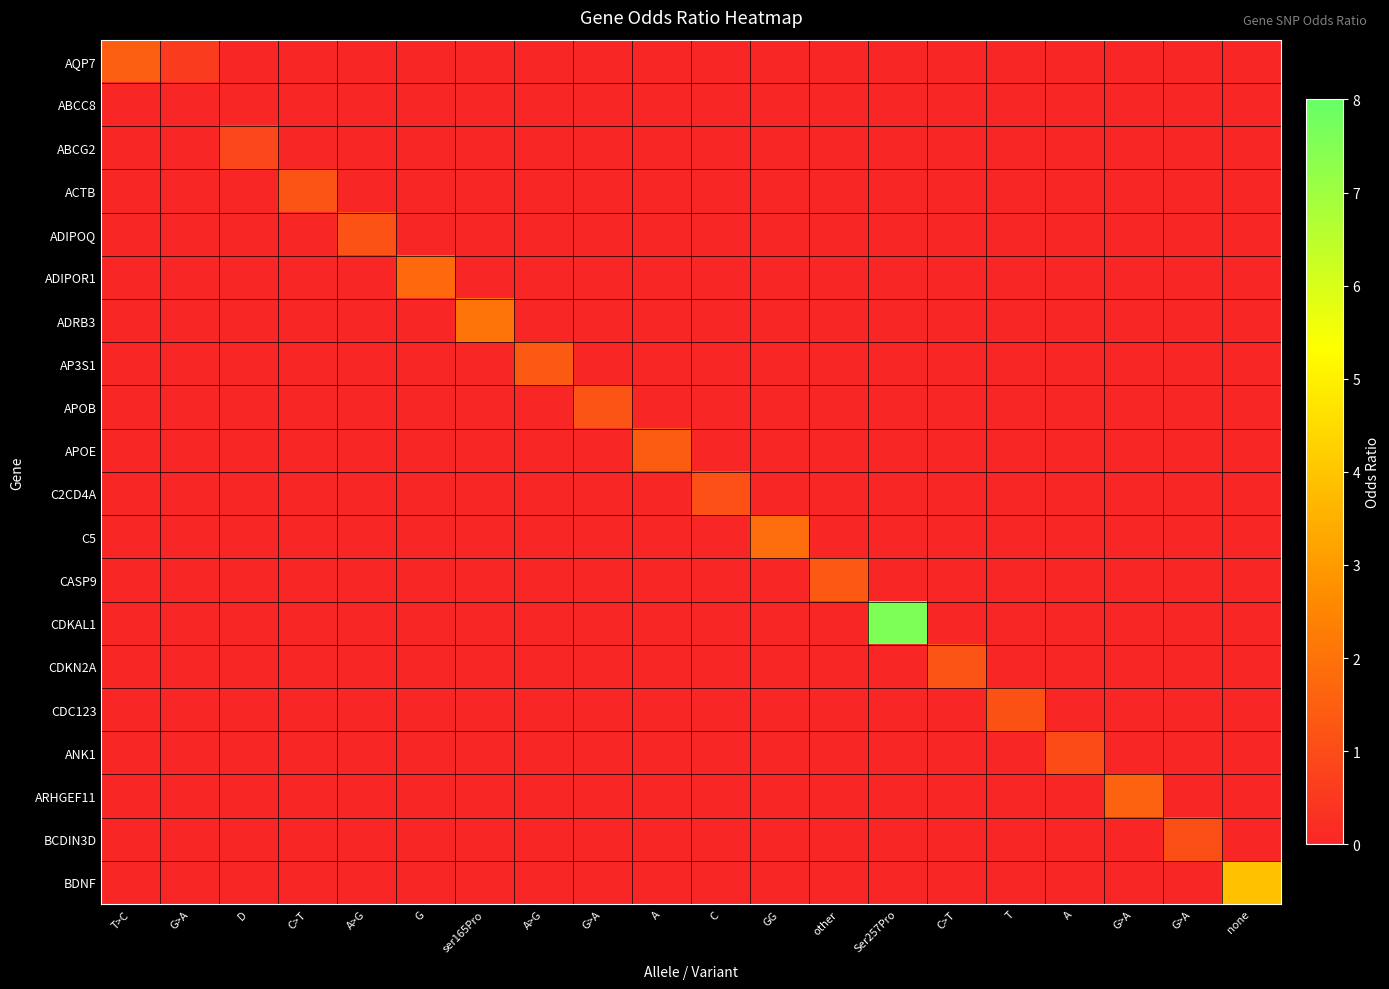

Reading right to left, transcribe all the data shown in this chart.

AQP7: none=0.0	G>A=0.0	G>A=0.0	A=0.0	T=0.0	C>T=0.0	Ser257Pro=0.0	other=0.0	GG=0.0	C=0.0	A=0.0	G>A=0.0	A>G=0.0	ser165Pro=0.0	G=0.0	A>G=0.0	C>T=0.0	D=0.0	G>A=0.6	T>C=1.5
ABCC8: none=0.0	G>A=0.0	G>A=0.0	A=0.0	T=0.0	C>T=0.0	Ser257Pro=0.0	other=0.0	GG=0.0	C=0.0	A=0.0	G>A=0.0	A>G=0.0	ser165Pro=0.0	G=0.0	A>G=0.0	C>T=0.0	D=0.0	G>A=0.0	T>C=0.0
ABCG2: none=0.0	G>A=0.0	G>A=0.0	A=0.0	T=0.0	C>T=0.0	Ser257Pro=0.0	other=0.0	GG=0.0	C=0.0	A=0.0	G>A=0.0	A>G=0.0	ser165Pro=0.0	G=0.0	A>G=0.0	C>T=0.0	D=0.9	G>A=0.0	T>C=0.0
ACTB: none=0.0	G>A=0.0	G>A=0.0	A=0.0	T=0.0	C>T=0.0	Ser257Pro=0.0	other=0.0	GG=0.0	C=0.0	A=0.0	G>A=0.0	A>G=0.0	ser165Pro=0.0	G=0.0	A>G=0.0	C>T=1.2	D=0.0	G>A=0.0	T>C=0.0
ADIPOQ: none=0.0	G>A=0.0	G>A=0.0	A=0.0	T=0.0	C>T=0.0	Ser257Pro=0.0	other=0.0	GG=0.0	C=0.0	A=0.0	G>A=0.0	A>G=0.0	ser165Pro=0.0	G=0.0	A>G=1.2	C>T=0.0	D=0.0	G>A=0.0	T>C=0.0
ADIPOR1: none=0.0	G>A=0.0	G>A=0.0	A=0.0	T=0.0	C>T=0.0	Ser257Pro=0.0	other=0.0	GG=0.0	C=0.0	A=0.0	G>A=0.0	A>G=0.0	ser165Pro=0.0	G=1.8	A>G=0.0	C>T=0.0	D=0.0	G>A=0.0	T>C=0.0
ADRB3: none=0.0	G>A=0.0	G>A=0.0	A=0.0	T=0.0	C>T=0.0	Ser257Pro=0.0	other=0.0	GG=0.0	C=0.0	A=0.0	G>A=0.0	A>G=0.0	ser165Pro=2.1	G=0.0	A>G=0.0	C>T=0.0	D=0.0	G>A=0.0	T>C=0.0
AP3S1: none=0.0	G>A=0.0	G>A=0.0	A=0.0	T=0.0	C>T=0.0	Ser257Pro=0.0	other=0.0	GG=0.0	C=0.0	A=0.0	G>A=0.0	A>G=1.4	ser165Pro=0.0	G=0.0	A>G=0.0	C>T=0.0	D=0.0	G>A=0.0	T>C=0.0
APOB: none=0.0	G>A=0.0	G>A=0.0	A=0.0	T=0.0	C>T=0.0	Ser257Pro=0.0	other=0.0	GG=0.0	C=0.0	A=0.0	G>A=1.2	A>G=0.0	ser165Pro=0.0	G=0.0	A>G=0.0	C>T=0.0	D=0.0	G>A=0.0	T>C=0.0
APOE: none=0.0	G>A=0.0	G>A=0.0	A=0.0	T=0.0	C>T=0.0	Ser257Pro=0.0	other=0.0	GG=0.0	C=0.0	A=1.4	G>A=0.0	A>G=0.0	ser165Pro=0.0	G=0.0	A>G=0.0	C>T=0.0	D=0.0	G>A=0.0	T>C=0.0
C2CD4A: none=0.0	G>A=0.0	G>A=0.0	A=0.0	T=0.0	C>T=0.0	Ser257Pro=0.0	other=0.0	GG=0.0	C=1.1	A=0.0	G>A=0.0	A>G=0.0	ser165Pro=0.0	G=0.0	A>G=0.0	C>T=0.0	D=0.0	G>A=0.0	T>C=0.0
C5: none=0.0	G>A=0.0	G>A=0.0	A=0.0	T=0.0	C>T=0.0	Ser257Pro=0.0	other=0.0	GG=1.9	C=0.0	A=0.0	G>A=0.0	A>G=0.0	ser165Pro=0.0	G=0.0	A>G=0.0	C>T=0.0	D=0.0	G>A=0.0	T>C=0.0
CASP9: none=0.0	G>A=0.0	G>A=0.0	A=0.0	T=0.0	C>T=0.0	Ser257Pro=0.0	other=1.4	GG=0.0	C=0.0	A=0.0	G>A=0.0	A>G=0.0	ser165Pro=0.0	G=0.0	A>G=0.0	C>T=0.0	D=0.0	G>A=0.0	T>C=0.0
CDKAL1: none=0.0	G>A=0.0	G>A=0.0	A=0.0	T=0.0	C>T=0.0	Ser257Pro=7.6	other=0.0	GG=0.0	C=0.0	A=0.0	G>A=0.0	A>G=0.0	ser165Pro=0.0	G=0.0	A>G=0.0	C>T=0.0	D=0.0	G>A=0.0	T>C=0.0
CDKN2A: none=0.0	G>A=0.0	G>A=0.0	A=0.0	T=0.0	C>T=1.2	Ser257Pro=0.0	other=0.0	GG=0.0	C=0.0	A=0.0	G>A=0.0	A>G=0.0	ser165Pro=0.0	G=0.0	A>G=0.0	C>T=0.0	D=0.0	G>A=0.0	T>C=0.0
CDC123: none=0.0	G>A=0.0	G>A=0.0	A=0.0	T=1.1	C>T=0.0	Ser257Pro=0.0	other=0.0	GG=0.0	C=0.0	A=0.0	G>A=0.0	A>G=0.0	ser165Pro=0.0	G=0.0	A>G=0.0	C>T=0.0	D=0.0	G>A=0.0	T>C=0.0
ANK1: none=0.0	G>A=0.0	G>A=0.0	A=1.0	T=0.0	C>T=0.0	Ser257Pro=0.0	other=0.0	GG=0.0	C=0.0	A=0.0	G>A=0.0	A>G=0.0	ser165Pro=0.0	G=0.0	A>G=0.0	C>T=0.0	D=0.0	G>A=0.0	T>C=0.0
ARHGEF11: none=0.0	G>A=0.0	G>A=1.6	A=0.0	T=0.0	C>T=0.0	Ser257Pro=0.0	other=0.0	GG=0.0	C=0.0	A=0.0	G>A=0.0	A>G=0.0	ser165Pro=0.0	G=0.0	A>G=0.0	C>T=0.0	D=0.0	G>A=0.0	T>C=0.0
BCDIN3D: none=0.0	G>A=1.1	G>A=0.0	A=0.0	T=0.0	C>T=0.0	Ser257Pro=0.0	other=0.0	GG=0.0	C=0.0	A=0.0	G>A=0.0	A>G=0.0	ser165Pro=0.0	G=0.0	A>G=0.0	C>T=0.0	D=0.0	G>A=0.0	T>C=0.0
BDNF: none=3.9	G>A=0.0	G>A=0.0	A=0.0	T=0.0	C>T=0.0	Ser257Pro=0.0	other=0.0	GG=0.0	C=0.0	A=0.0	G>A=0.0	A>G=0.0	ser165Pro=0.0	G=0.0	A>G=0.0	C>T=0.0	D=0.0	G>A=0.0	T>C=0.0